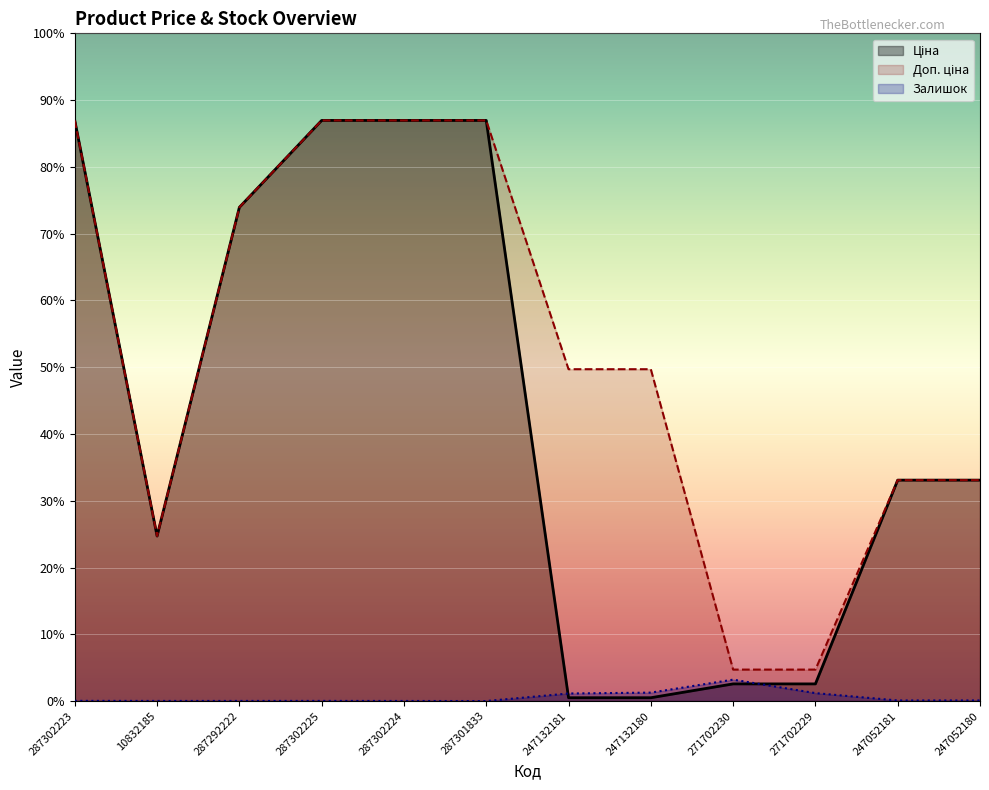

Reading left to right, what are all the values shown in this chart?

Ціна: 19964.2	5673.8	16976.3	19964.2	19964.2	19964.2	114.1	114.1	589.9	589.9	7596.5	7596.5
Доп. ціна: 19964.2	5673.8	16976.3	19964.2	19964.2	19964.2	11410.0	11410.0	1081.7	1081.7	7596.5	7596.5
Залишок: 7.0	4.0	4.0	5.0	3.0	0.0	260.0	290.0	736.0	273.0	20.0	21.0